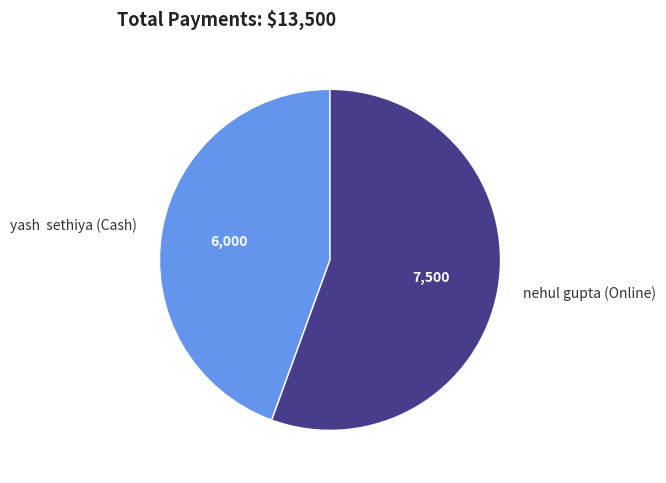

Do nehul gupta (Online) and yash sethiya (Cash) together represent more than half of the pie?

Yes